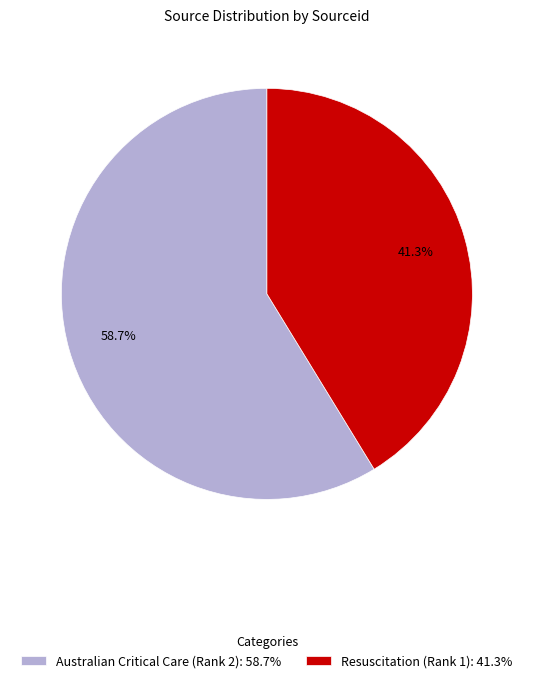

What percentage is NOT represented by Australian Critical Care (Rank 2)?

41.3%